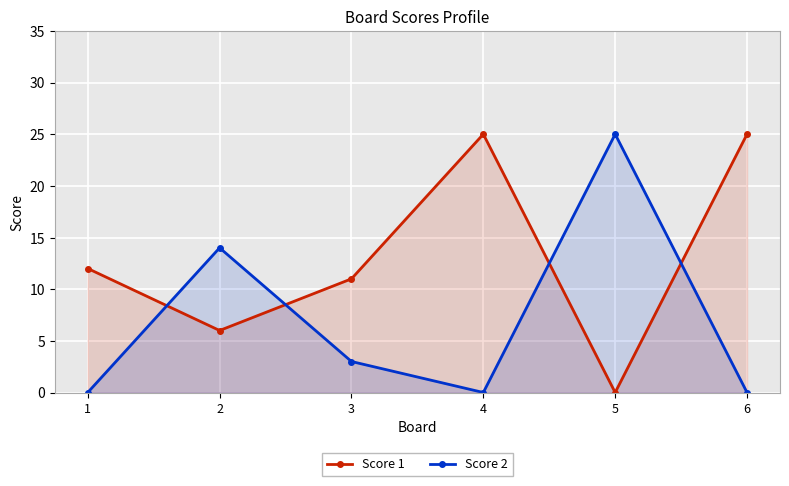

True or false: Score 1 and Score 2 cross at least once.

True